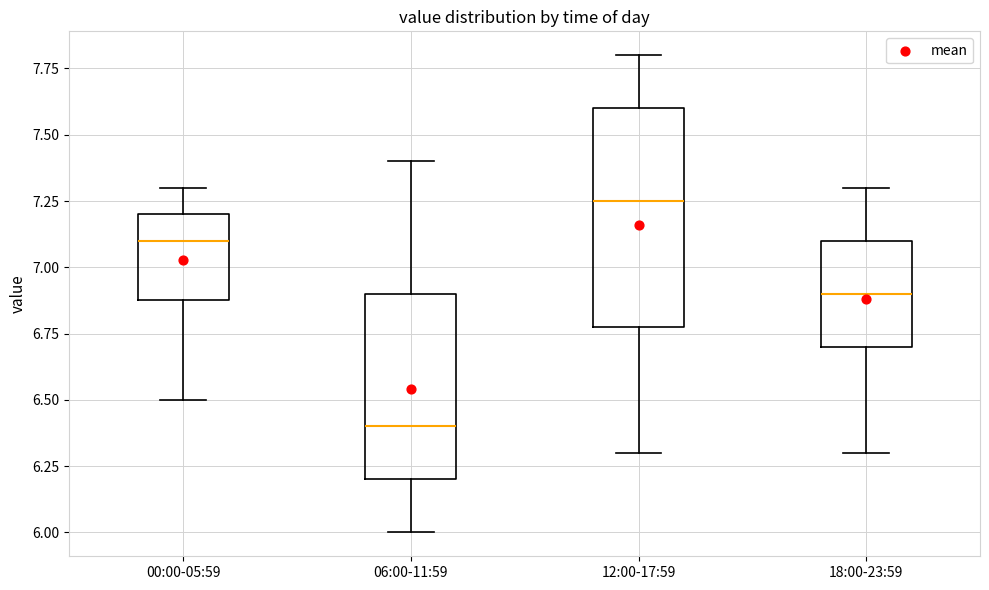

Reading left to right, transcribe this box plot: for each box, give where its median line is, the range the box spans, and where its two whiskers end, as read against the y-axis. The values are not printed on the chart, so give them approximately, as read against the axis.

00:00-05:59: median 7.10, box 6.90 to 7.20, whiskers 6.50 to 7.30
06:00-11:59: median 6.40, box 6.20 to 6.90, whiskers 6.00 to 7.40
12:00-17:59: median 7.25, box 6.80 to 7.60, whiskers 6.30 to 7.80
18:00-23:59: median 6.90, box 6.70 to 7.10, whiskers 6.30 to 7.30